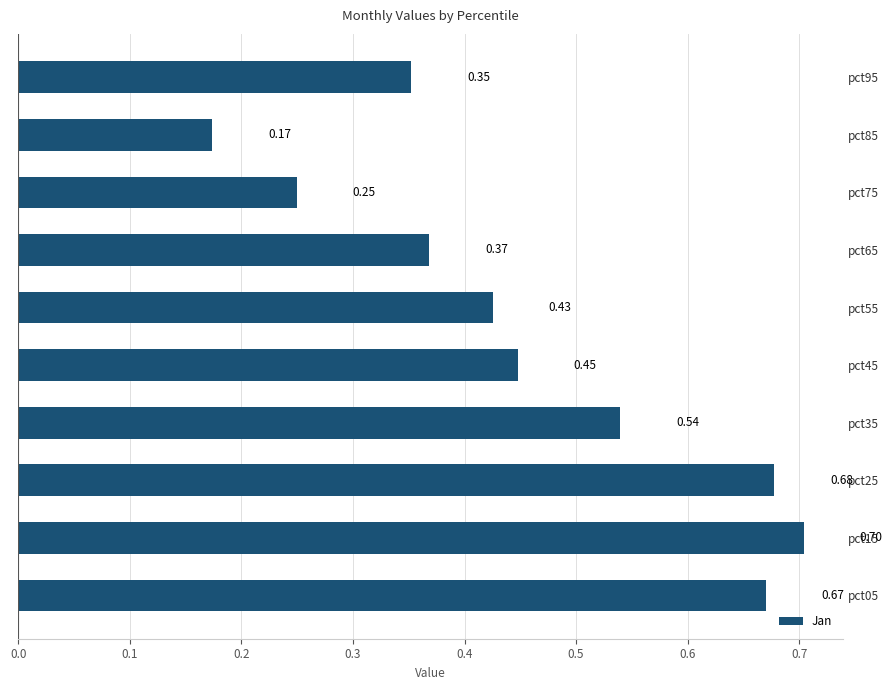

List the labels in order of value, largest first.

pct15, pct25, pct05, pct35, pct45, pct55, pct65, pct95, pct75, pct85